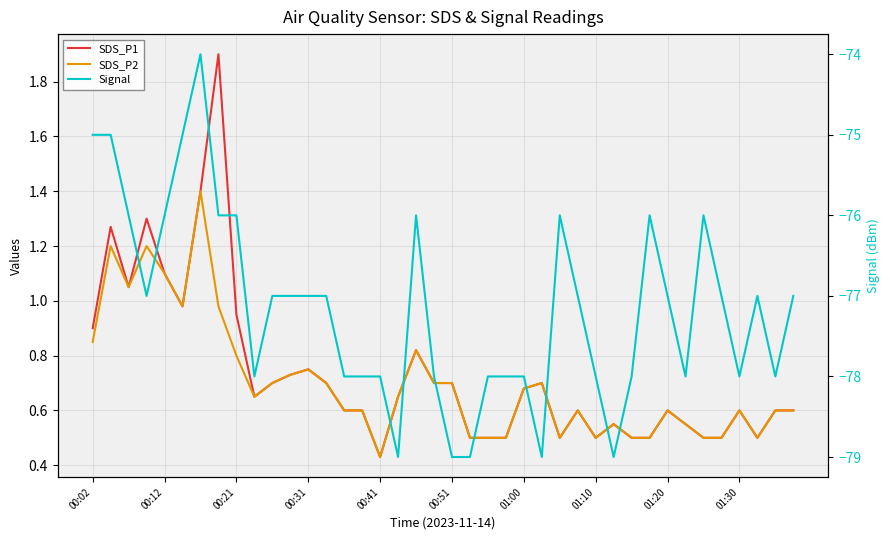

What is the difference between the highest and lowest values at 00:02?

75.9